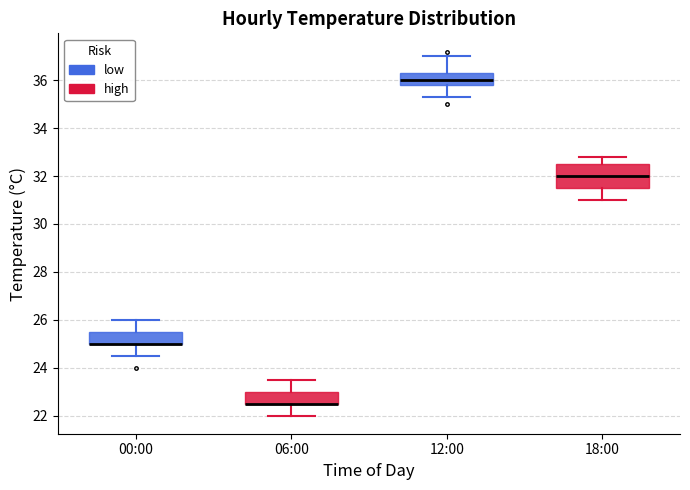

Reading left to right, transcribe this box plot: for each box, give where its median line is, the range the box spans, and where its two whiskers end, as read against the y-axis. The values are not printed on the chart, so give them approximately, as read against the axis.

00:00: median 25.0 (drawn on the box's lower edge), box 25.0 to 25.6, whiskers 24.6 to 26.0
06:00: median 22.6 (drawn on the box's lower edge), box 22.6 to 23.0, whiskers 22.0 to 23.6
12:00: median 36.0, box 35.8 to 36.4, whiskers 35.4 to 37.0
18:00: median 32.0, box 31.6 to 32.6, whiskers 31.0 to 32.8